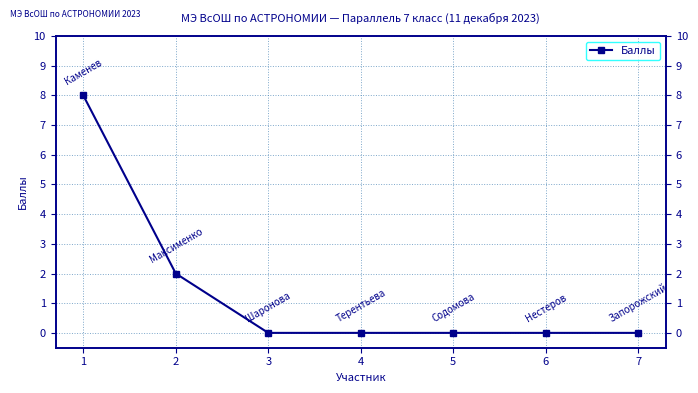

How many lines are shown in the chart?

1